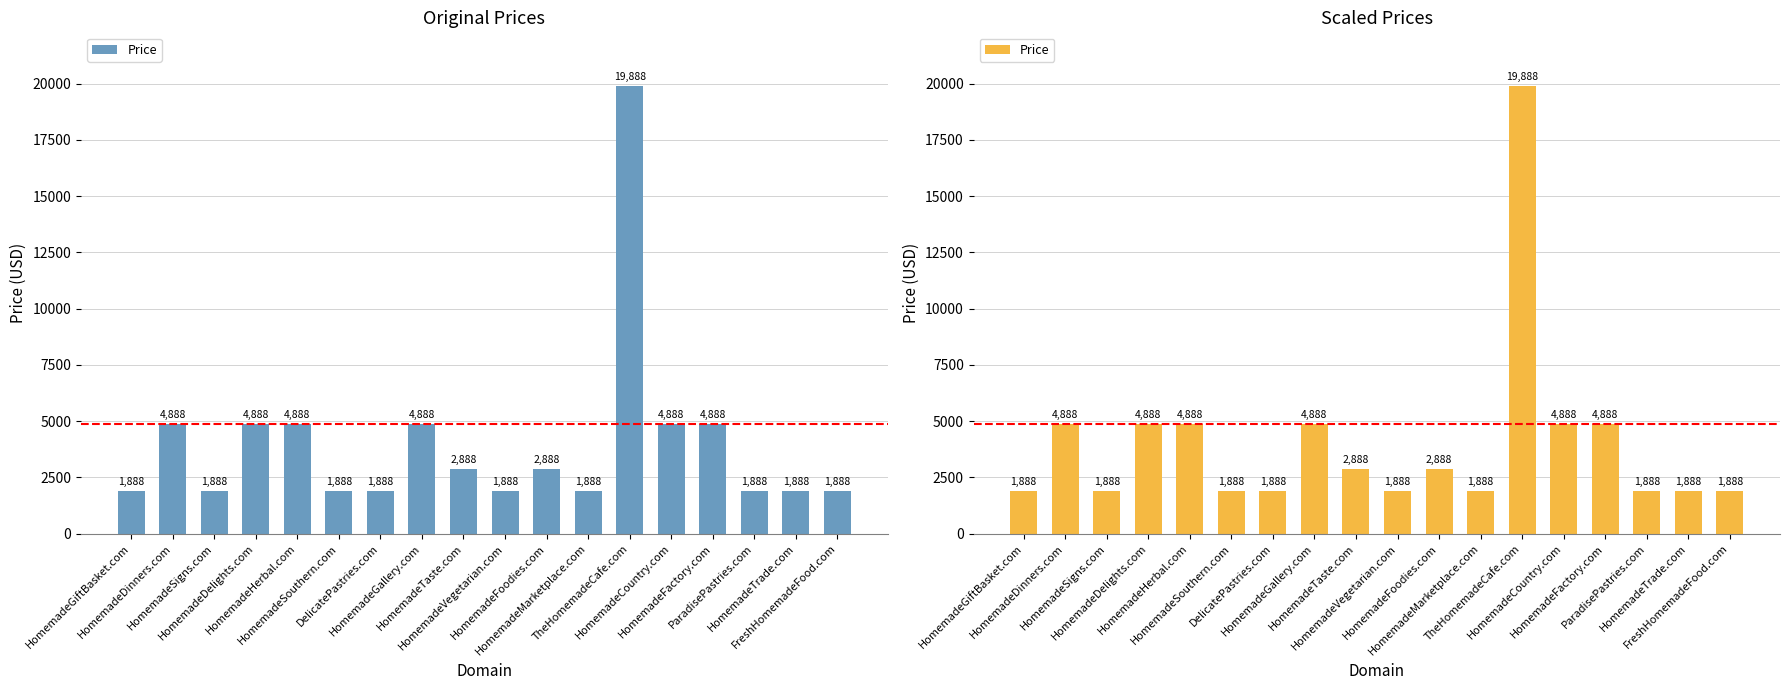

How many values exceed 2888?

7